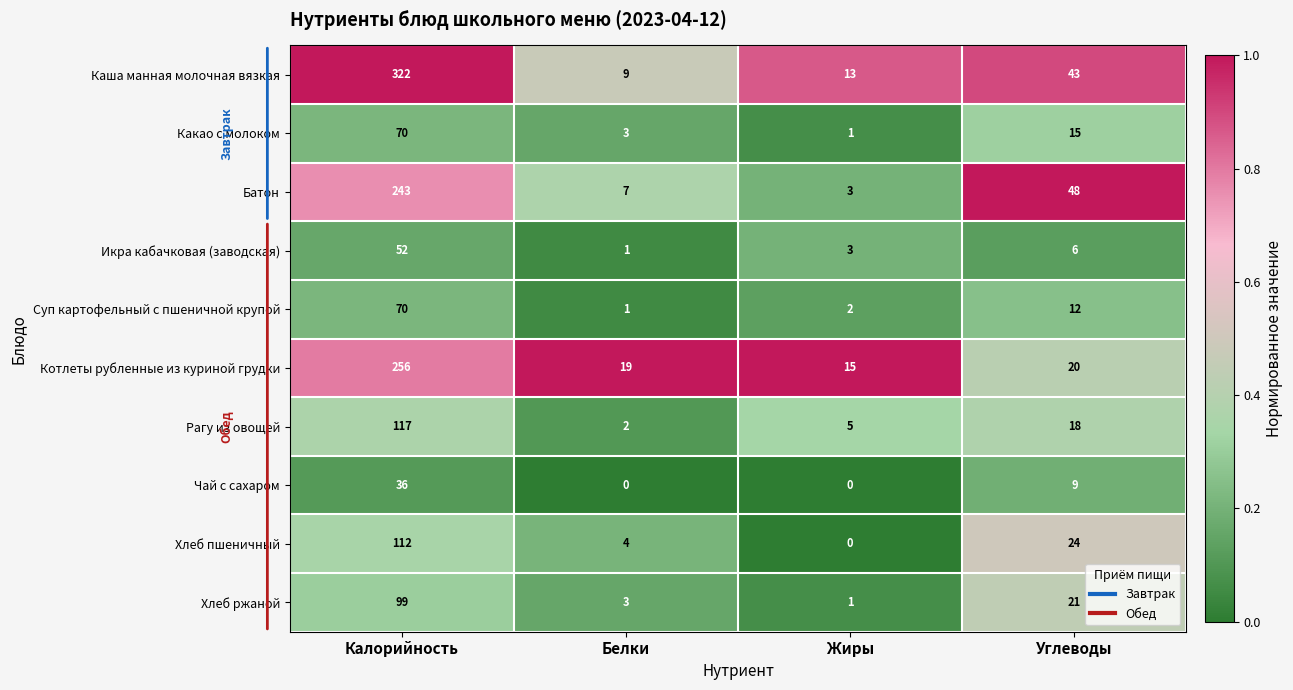

Count the number of categories in the chart.

4